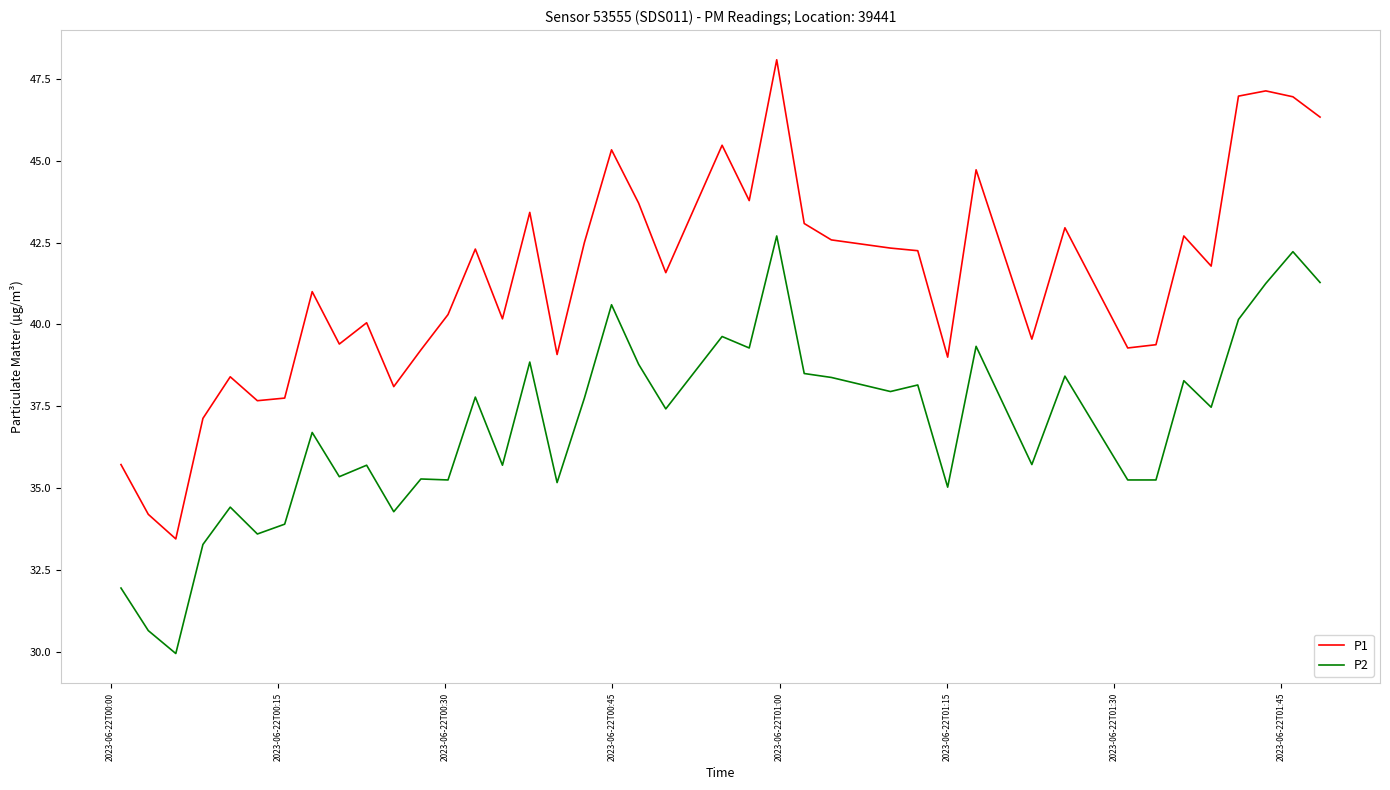

Which series has the largest total across all categories?

P1